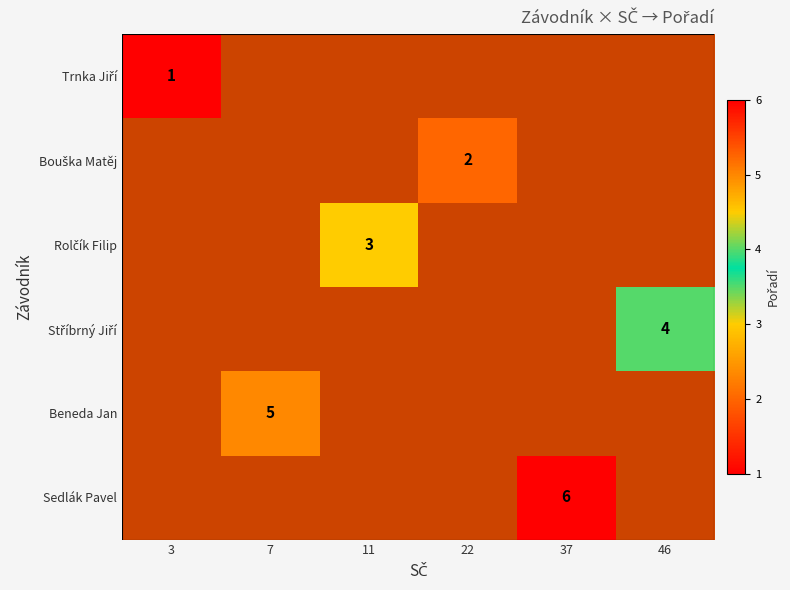

Which has a higher value, 11 or 46?

46